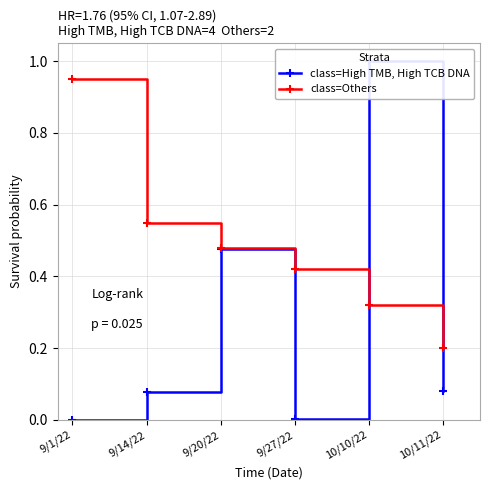

List the series in order of their peak value, highest first.

class=High TMB, High TCB DNA, class=Others